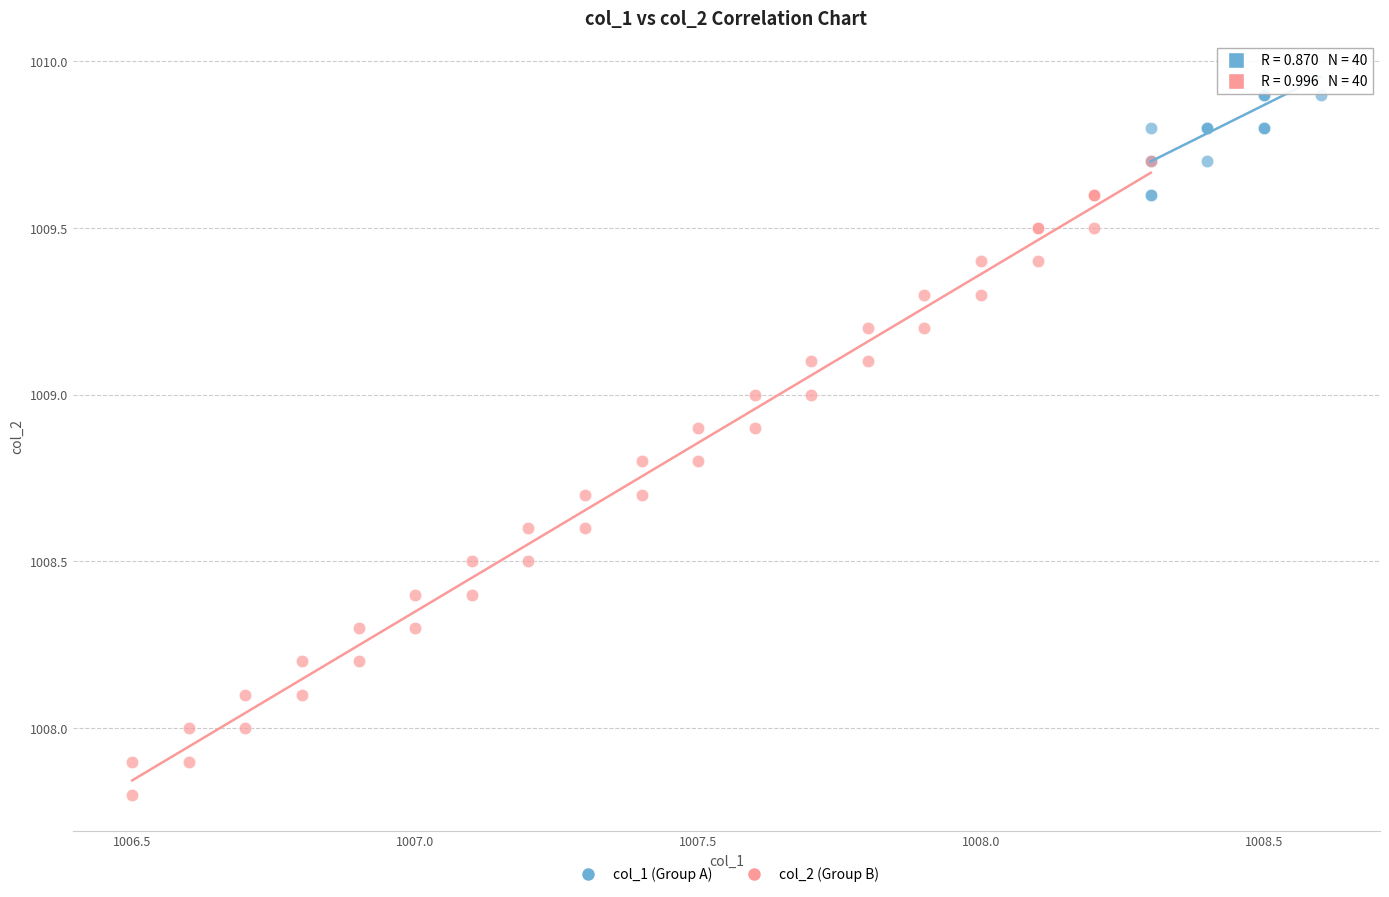

Which series has the widest spread of Y values?

col_2 (Group B)